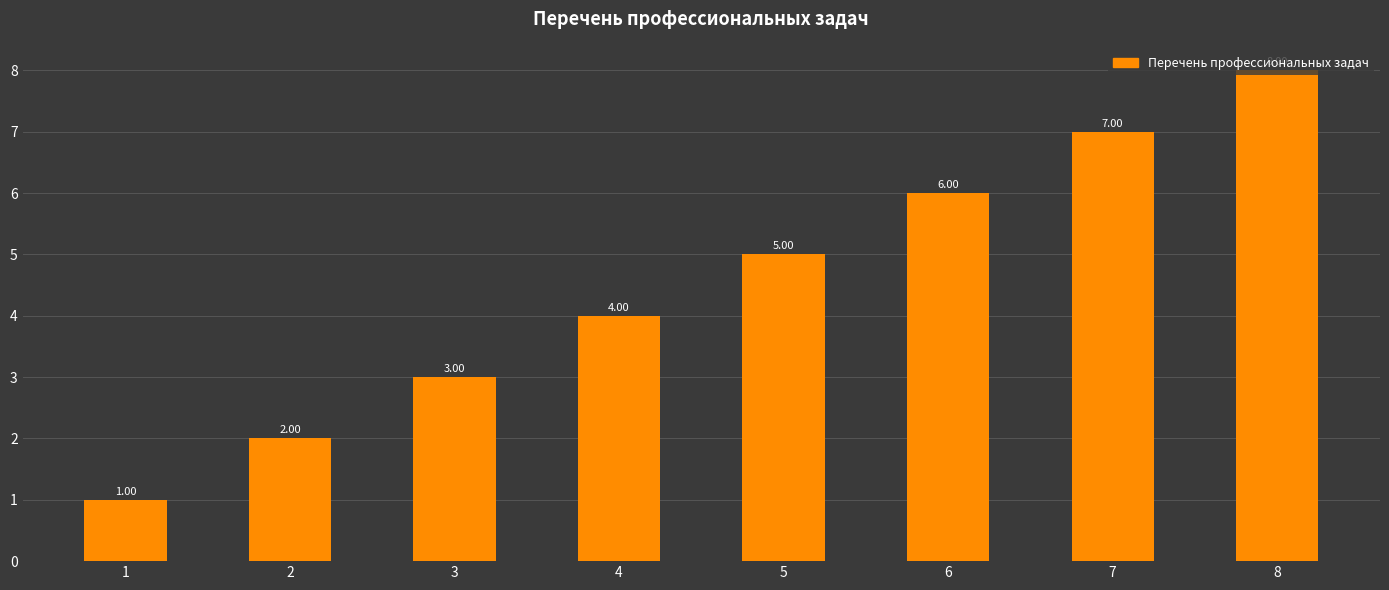

Rank the categories by value from highest to lowest.

8, 7, 6, 5, 4, 3, 2, 1